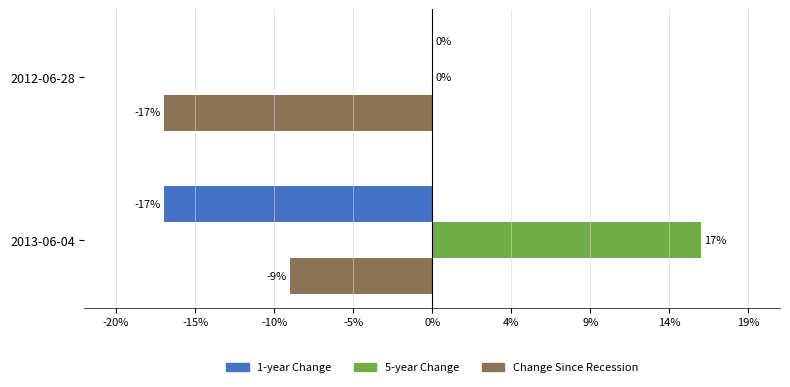

Rank the series by their average value, from highest to lowest.

5-year Change, 1-year Change, Change Since Recession